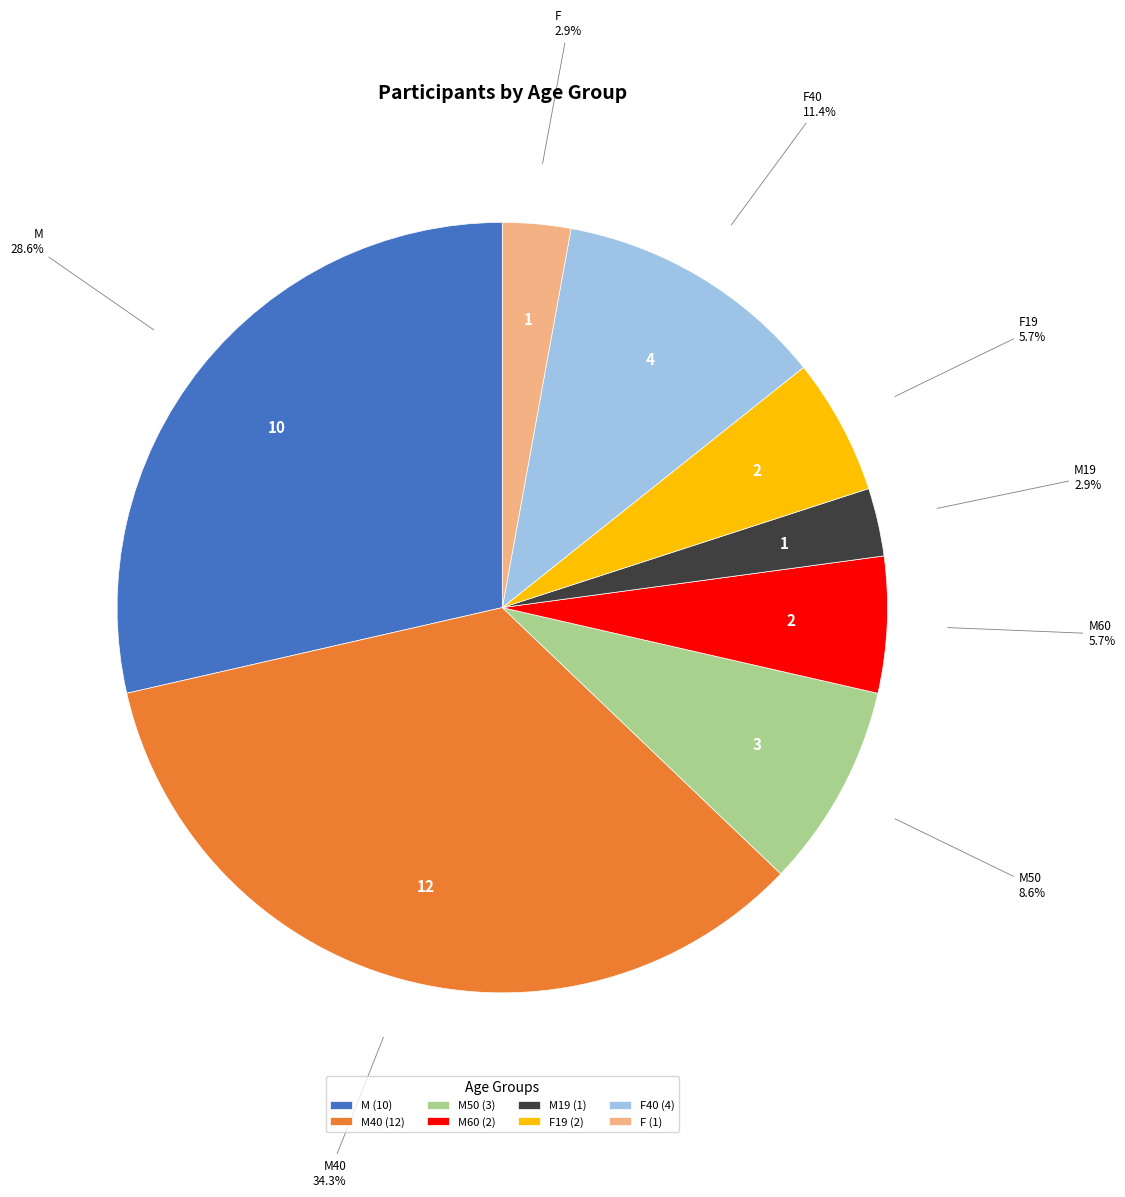

Which has a higher value, M50 or M19?

M50